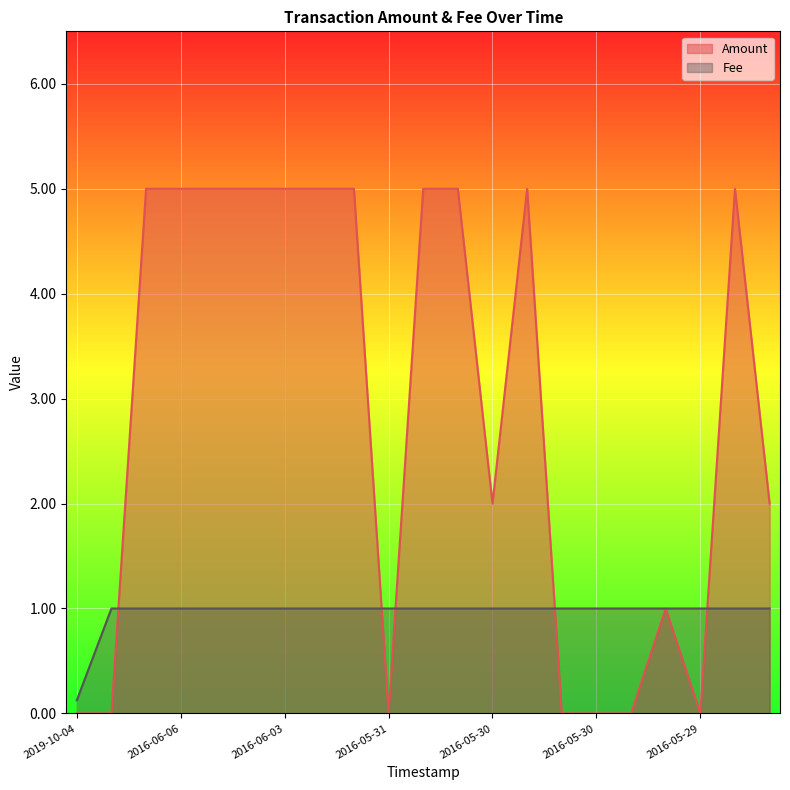

What is the sum of the Fee values at 2016-05-30 and 2016-06-06?

2.0